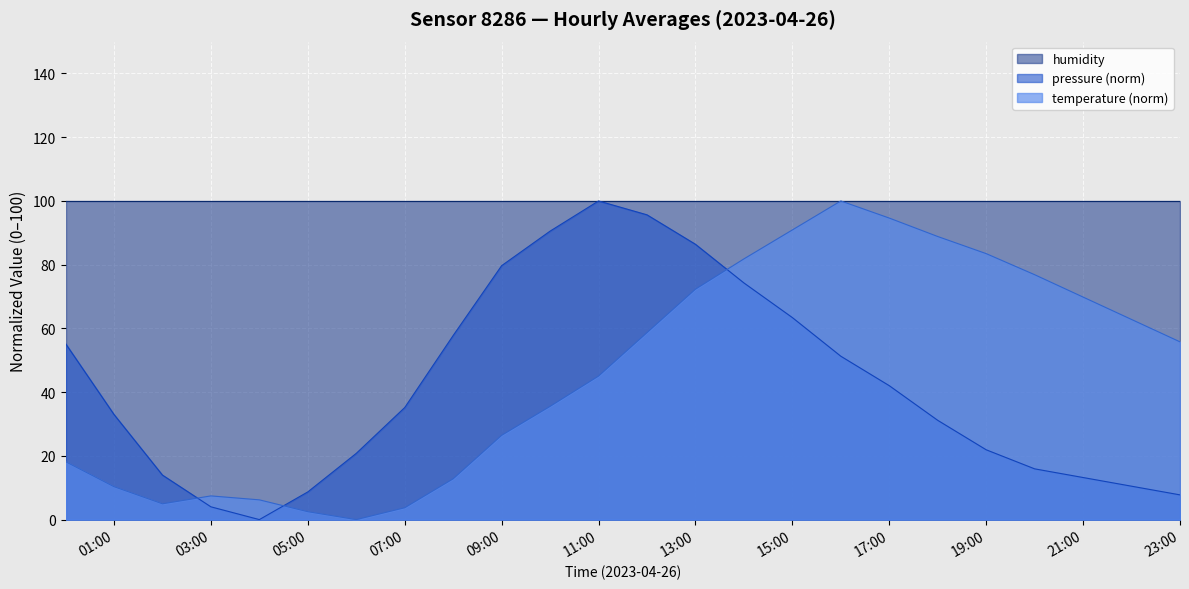

Which has a higher value, 04:00 or 09:00?

09:00